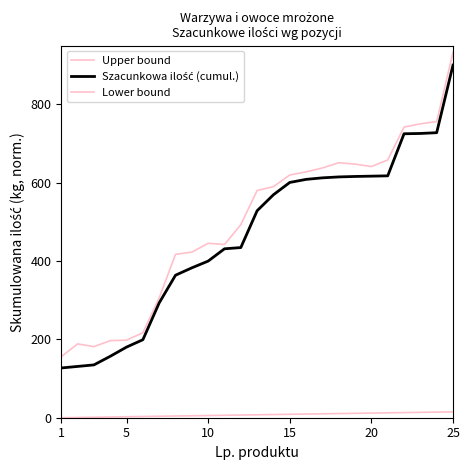

Reading left to right, what are all the values shown in this chart?

Upper bound: 155.7	188.5	181.4	196.7	198.1	216.9	306.1	417.1	422.6	445.2	442.2	492.8	580.0	589.8	619.6	627.5	637.5	650.9	647.4	641.2	658.0	741.8	750.2	755.8	932.8
Szacunkowa ilość (cumul.): 127.0	130.9	134.8	156.8	180.3	199.1	293.2	363.8	382.6	399.8	431.2	434.3	528.4	569.2	600.5	608.4	612.3	614.6	615.8	616.6	617.4	724.8	725.6	727.5	900.0
Lower bound: 0.0	0.6	1.2	1.9	2.5	3.1	3.8	4.4	5.0	5.6	6.2	6.9	7.5	8.1	8.8	9.4	10.0	10.6	11.2	11.9	12.5	13.1	13.8	14.4	15.0